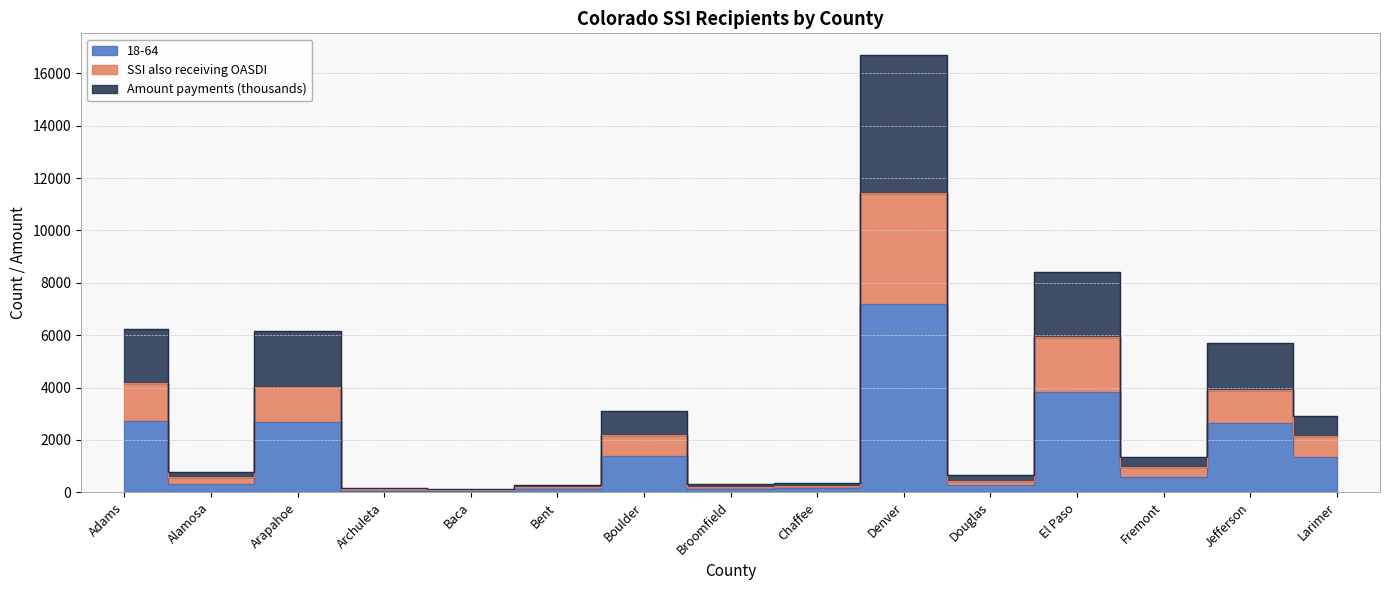

True or false: 18-64 has more than 1 interior local peaks.

True